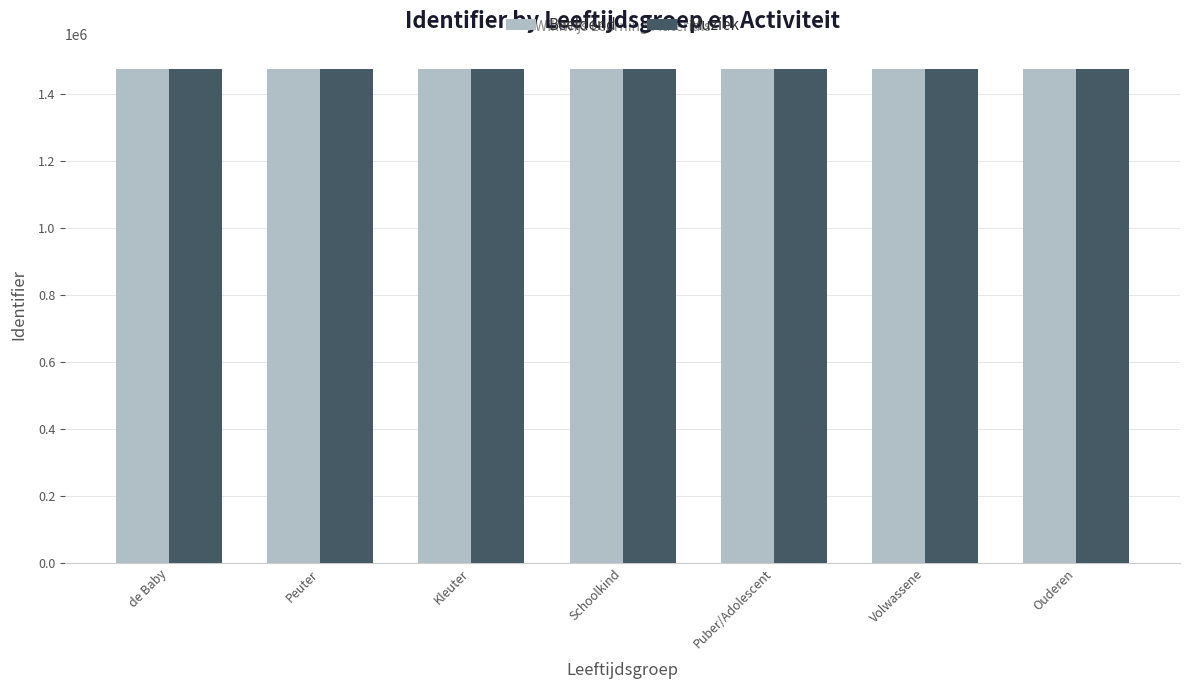

What is the spread (max minus min) of values at Kleuter?

10